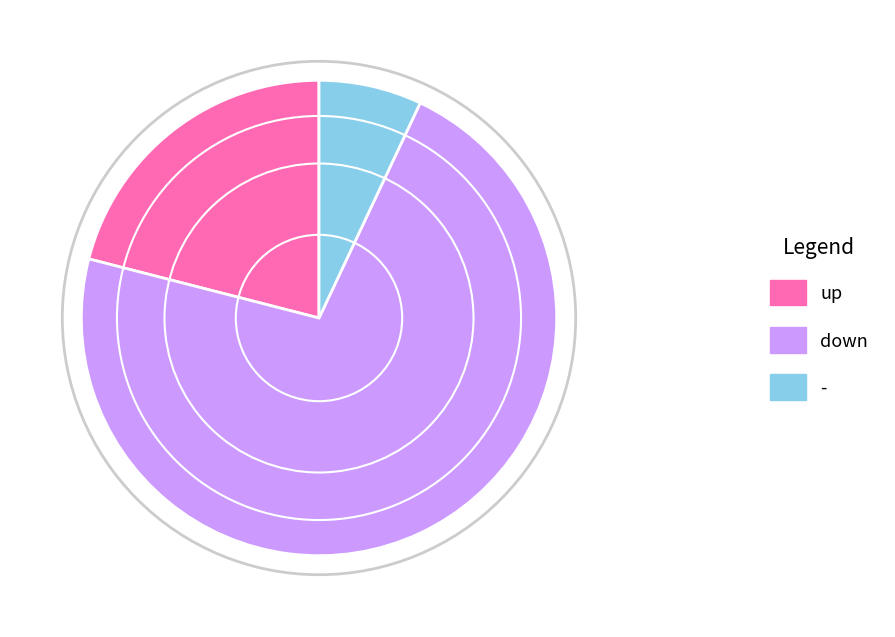

Count the number of slices in the pie.

3